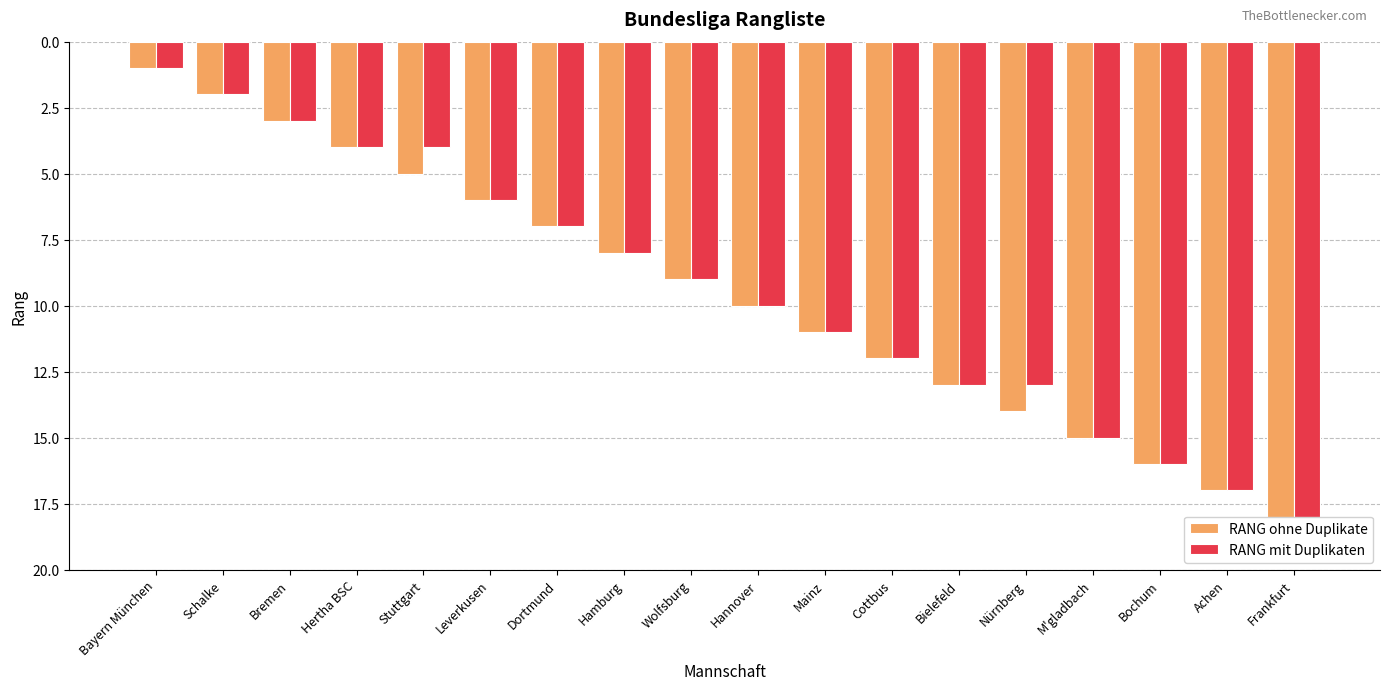

Read the RANG ohne Duplikate value at Frankfurt, to the nearest 5.

20